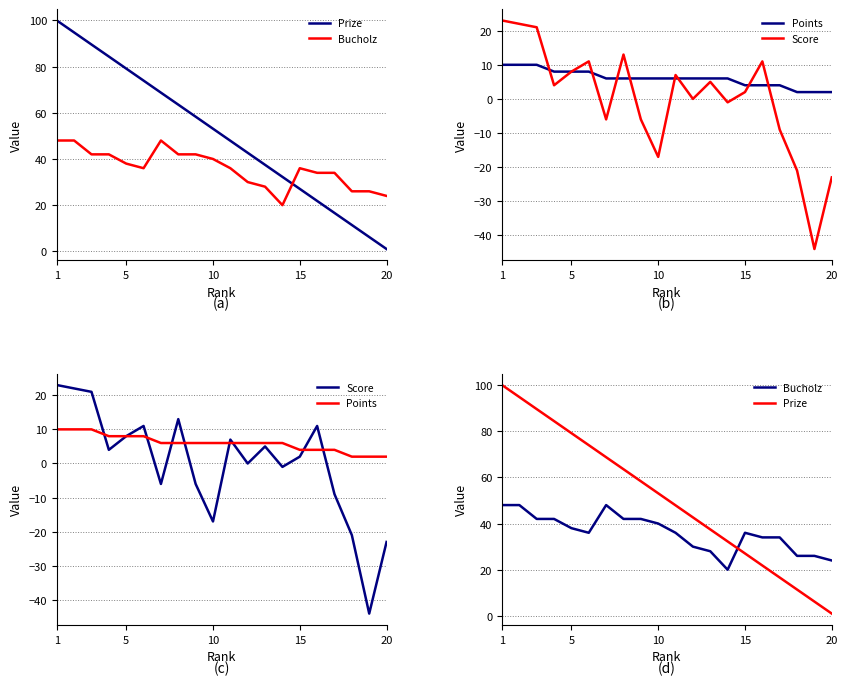

What is the average value of the Points series?

6.0